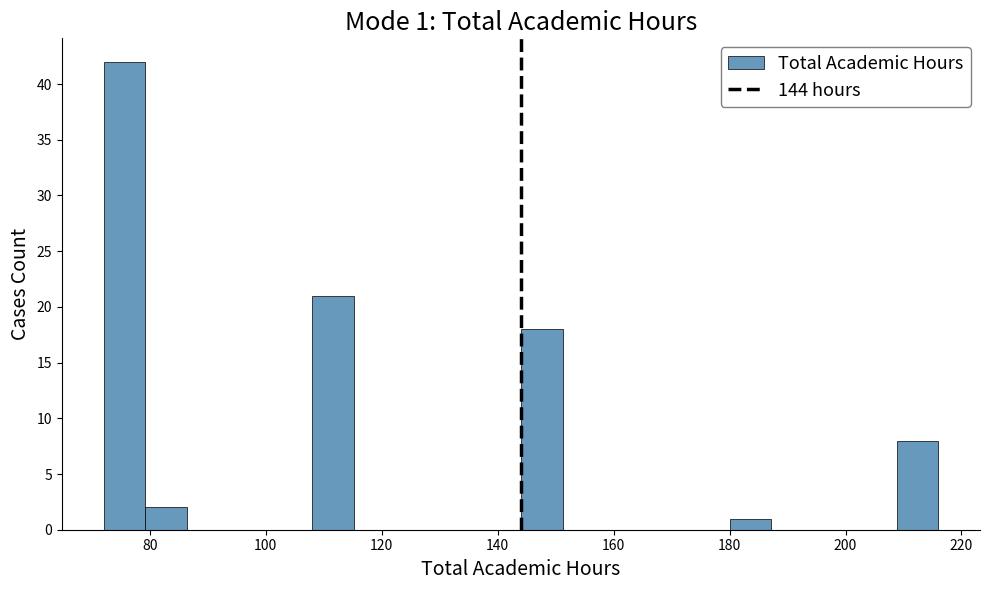

Read against the x-axis, roughly where is the centre of the tallest bar?

76